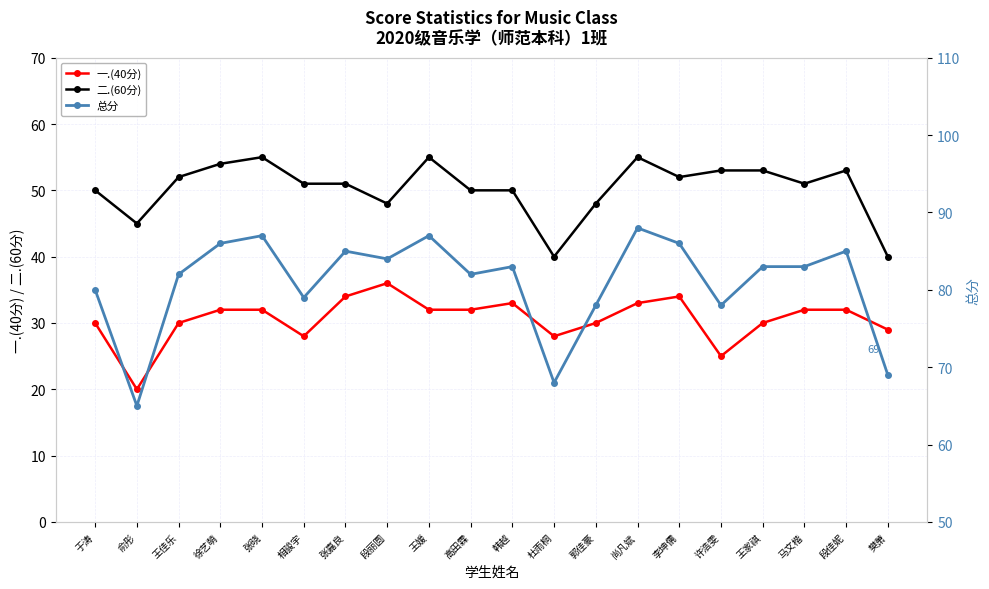

What is the label of the 7th point from the right?

尚凡斌